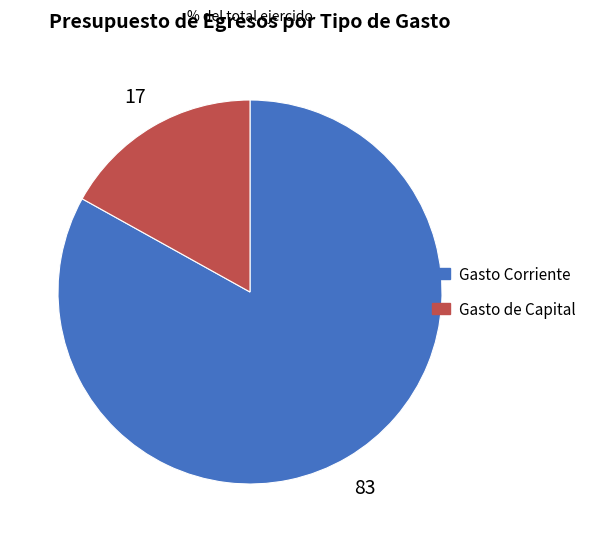

Is Gasto de Capital the majority of the pie?

No